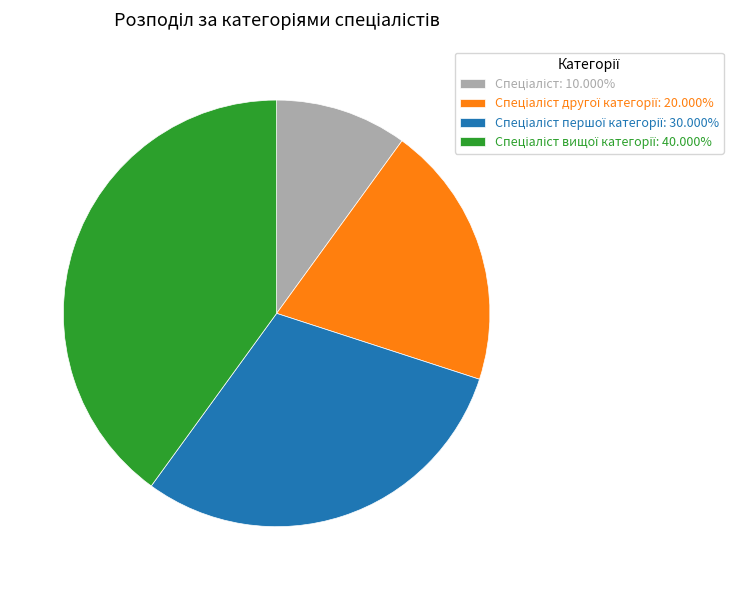

Is there any slice that represents more than half of the pie?

No